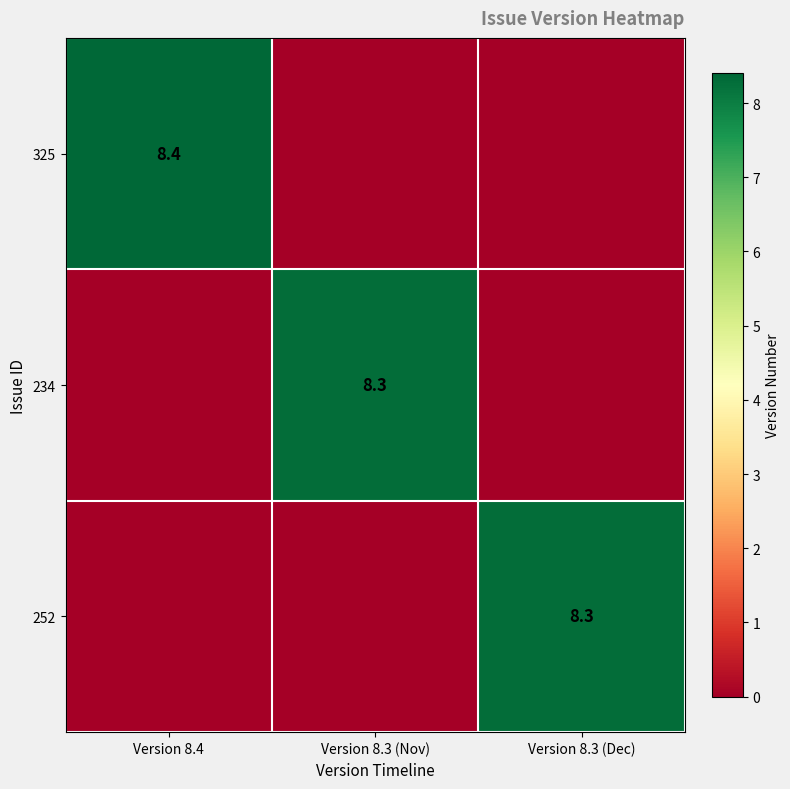

Between Version 8.3 (Dec) and Version 8.4, which is larger?

Version 8.4